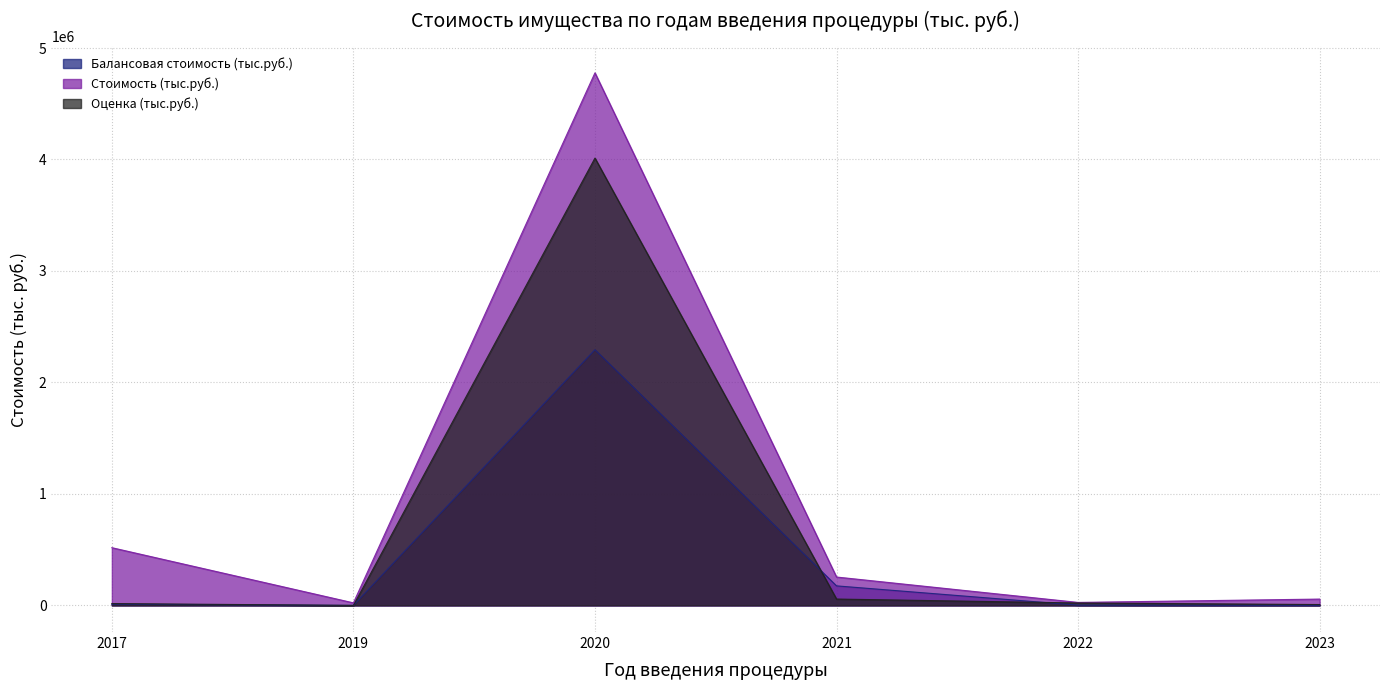

Reading right to left, extract all data points from this chart.

Балансовая стоимость (тыс.руб.): 2023=0.0	2022=2330.0	2021=175234.0	2020=2293538.4	2019=0.0	2017=10251.6
Стоимость (тыс.руб.): 2023=56738.0	2022=26765.0	2021=254556.0	2020=4777274.0	2019=22861.5	2017=517862.5
Оценка (тыс.руб.): 2023=7771.4	2022=21844.0	2021=57071.3	2020=4012583.0	2019=0.0	2017=16626.1